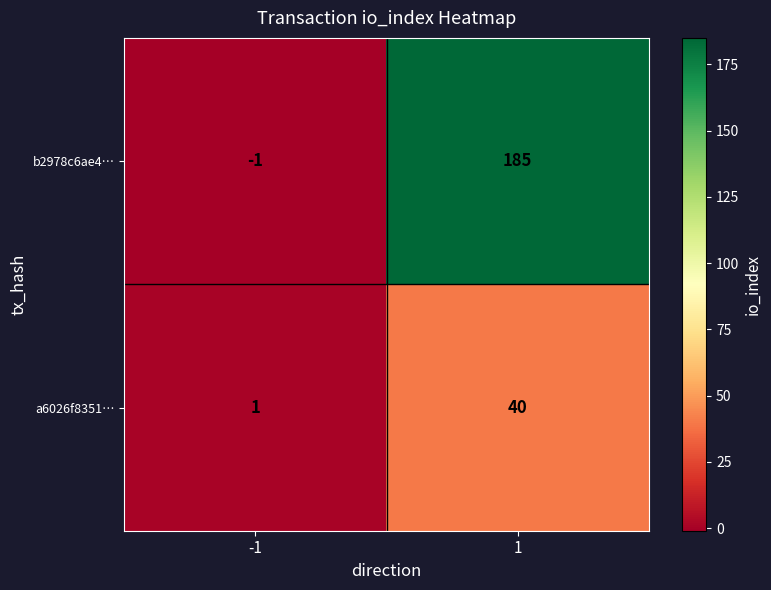

Between -1 and 1, which series saw the biggest shift?

b2978c6ae4…